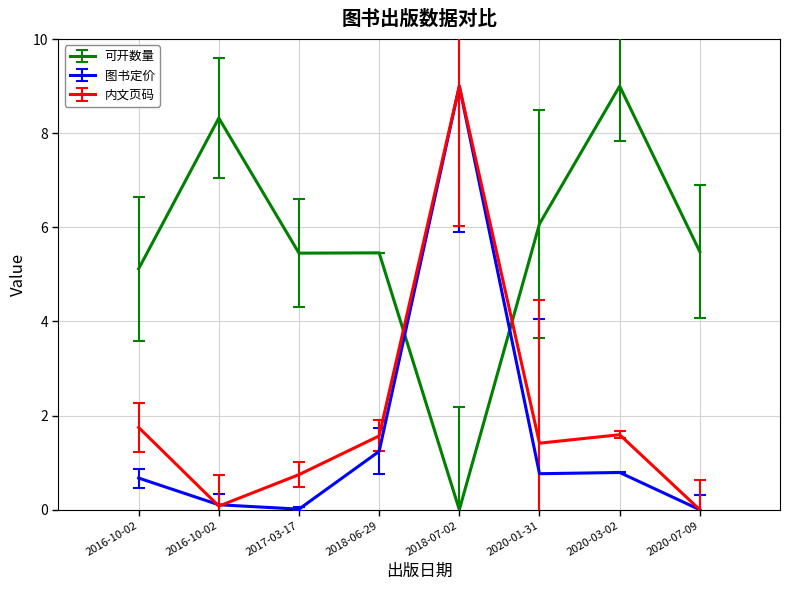

List the labels in order of 可开数量 value, largest first.

2020-03-02, 2016-10-02, 2020-01-31, 2020-07-09, 2018-06-29, 2017-03-17, 2016-10-02, 2018-07-02